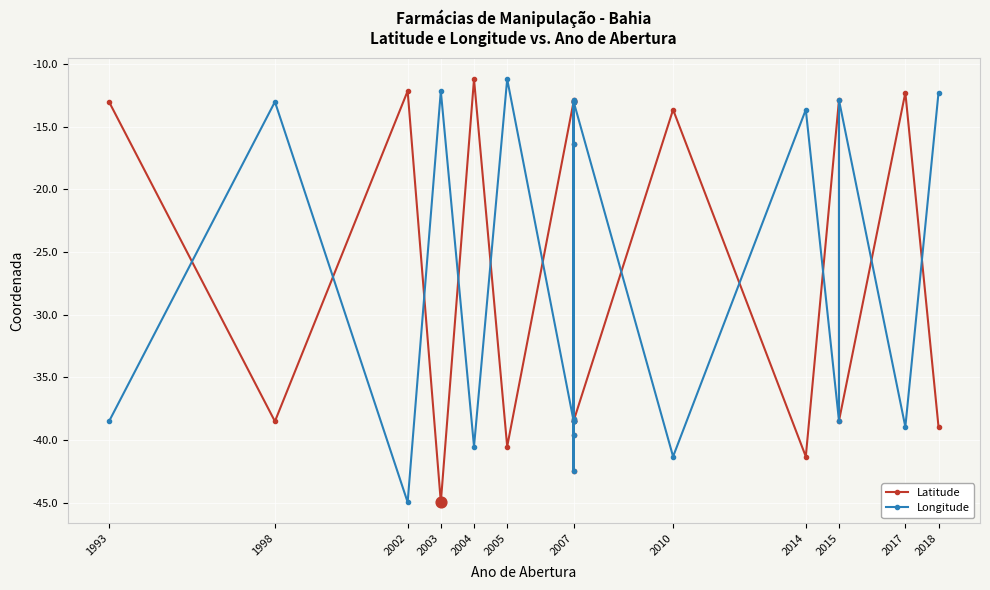

Which series contains the highest Y value?

Latitude